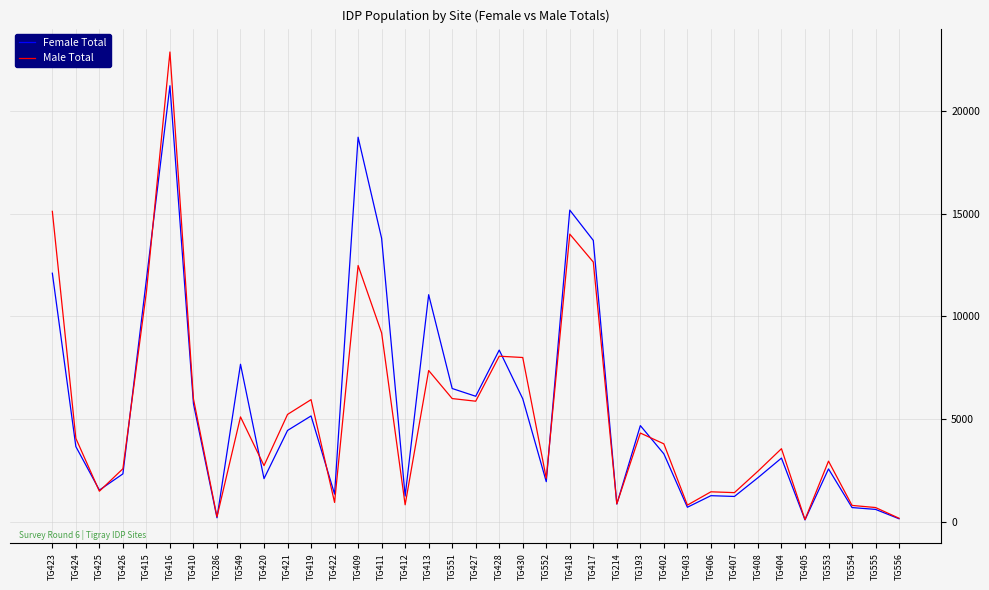

Where does the Male Total series first go above 3806?

TG423